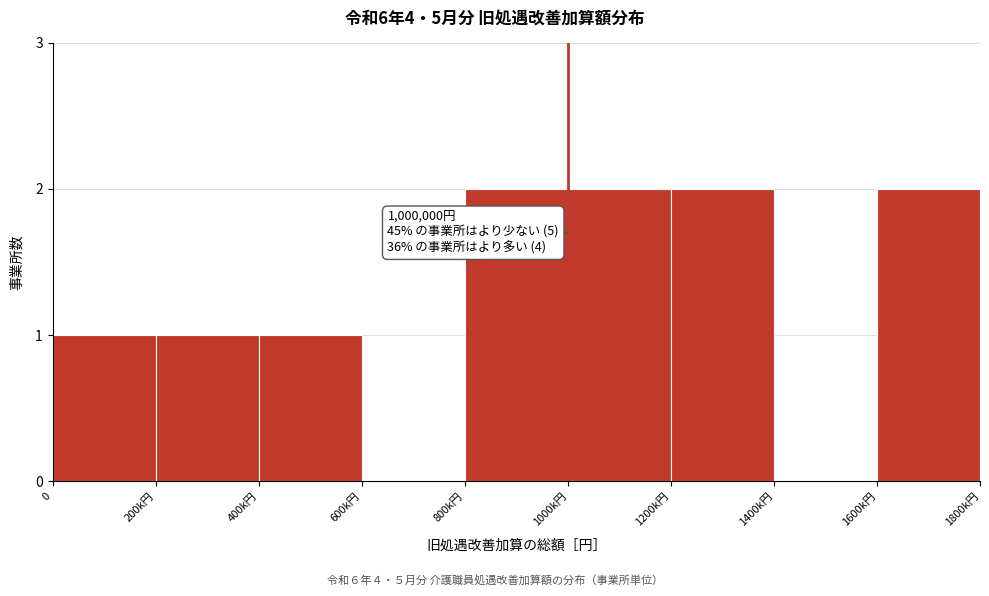

Reading right to left, extract all data points from this chart.

1600k円=2	1400k円=0	1200k円=2	1000k円=2	800k円=2	600k円=0	400k円=1	200k円=1	0=1